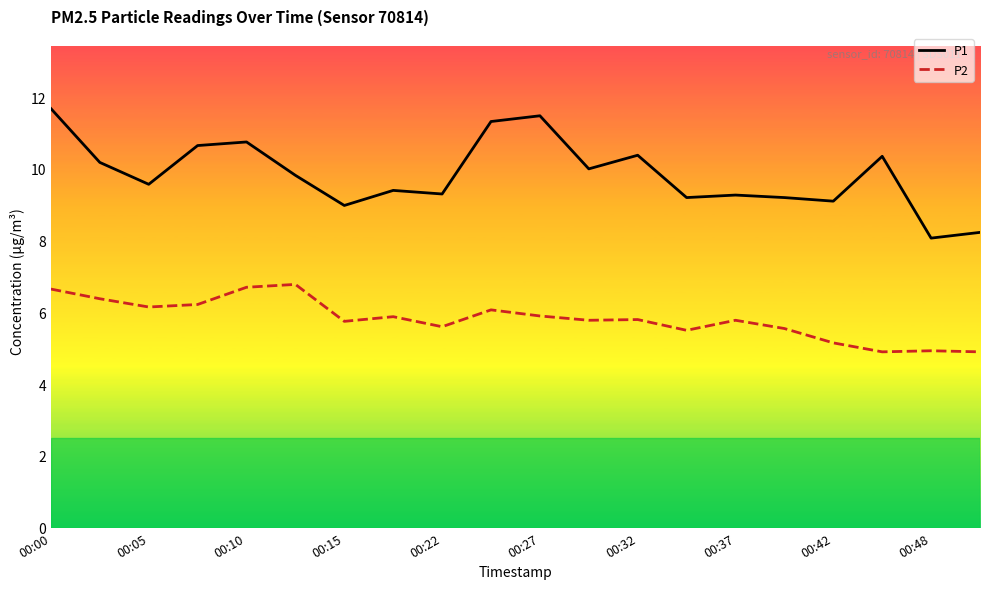

True or false: P1 and P2 intersect in this chart.

False